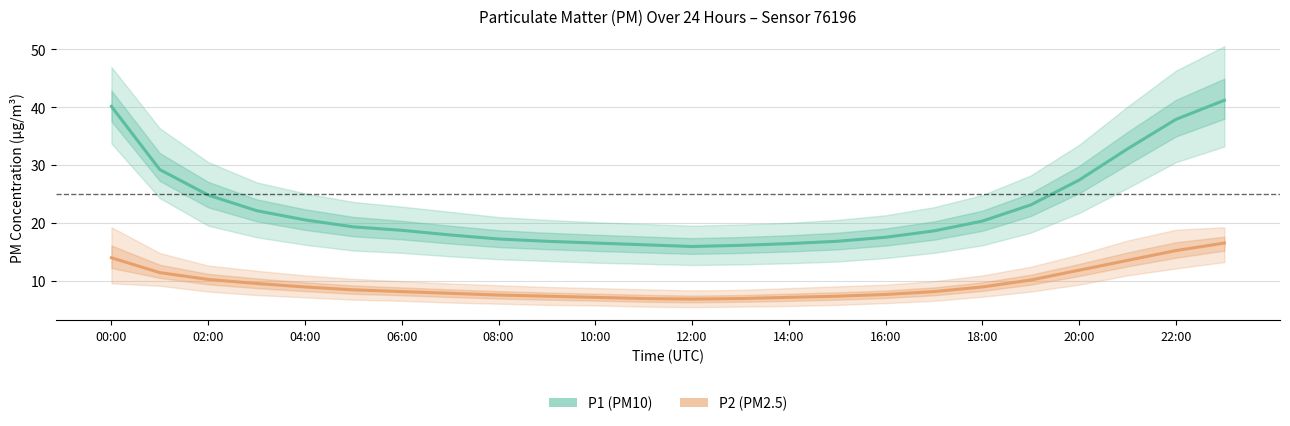

What is the greatest value displayed?

41.2